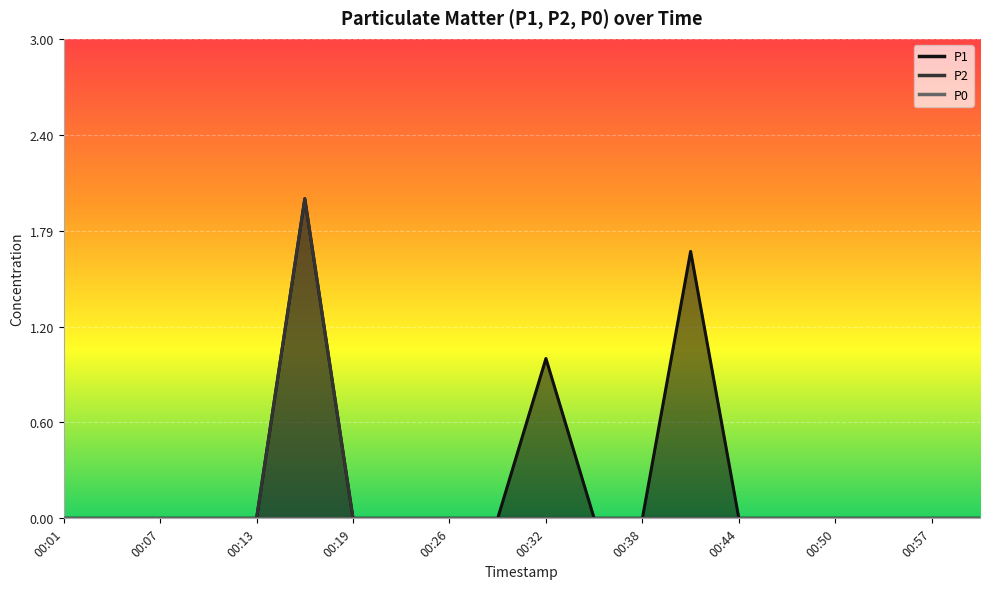

Does the chart display data point markers on the line(s)?

No